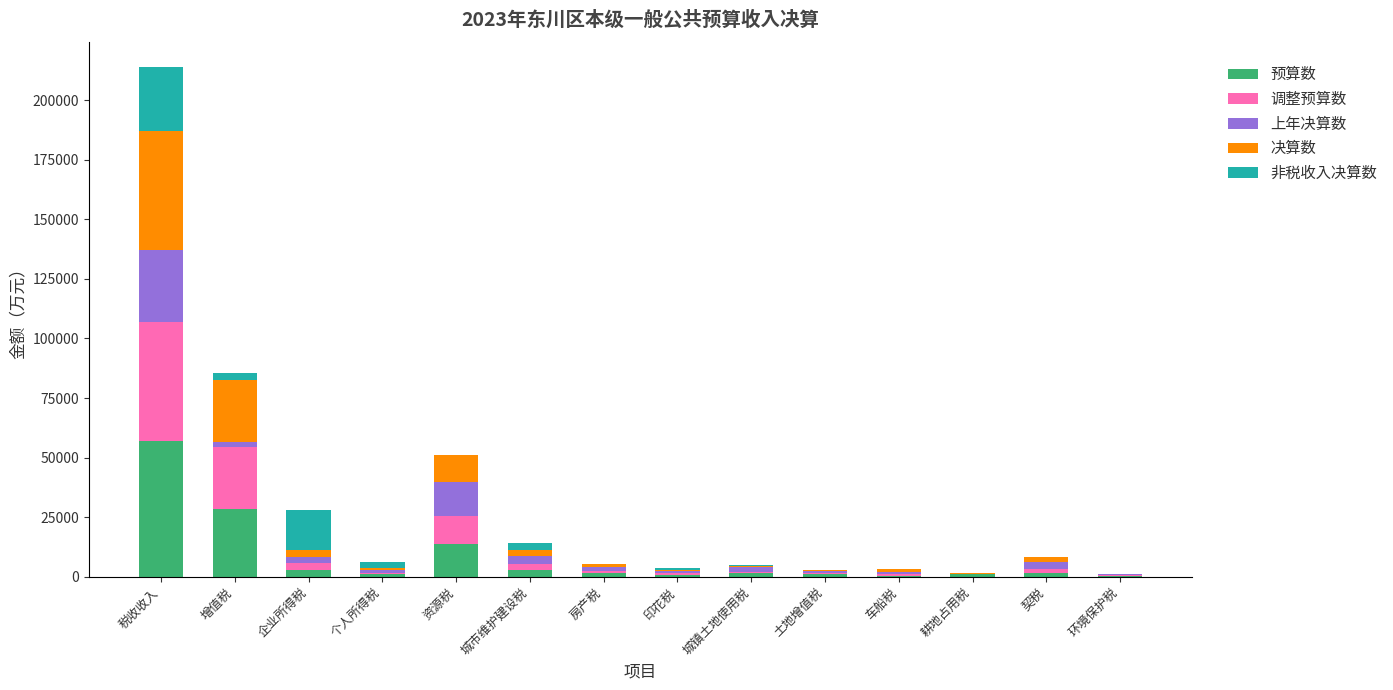

What is the sum of the 预算数 values at 企业所得税 and 契税?

4200